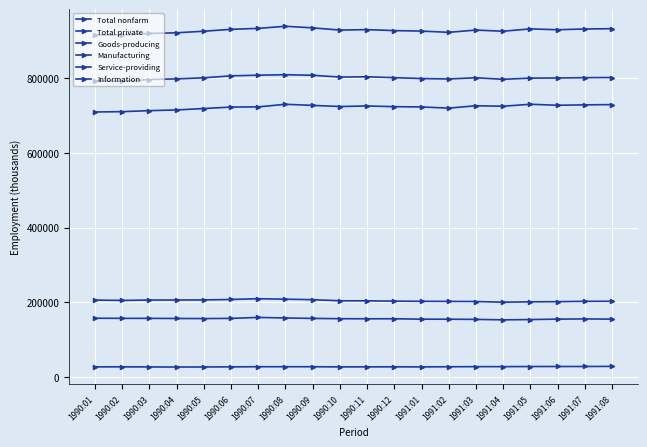

Reading left to right, list all the values displayed in this chart.

Total nonfarm: 915000	915100	918800	920700	924800	929900	932400	938100	933800	927900	929100	926500	925200	921900	927900	924800	931100	928800	930800	931600
Total private: 791900	791100	795700	797400	800300	805600	807300	808600	807100	802300	803000	800700	798300	797200	800400	796300	799500	799800	800700	801100
Goods-producing: 206100	205200	206300	206300	206600	207800	209800	208600	207200	204300	204100	203300	202800	202600	202300	200500	201500	201900	202800	202900
Manufacturing: 157600	157300	157300	156900	156700	157200	159800	158300	157100	156400	156100	156200	155100	155000	154500	153300	154100	155200	155800	155200
Service-providing: 708900	709900	712500	714400	718200	722100	722600	729500	726600	723600	725000	723200	722400	719300	725600	724300	729600	726900	728000	728700
Information: 27600	27700	27400	27200	27300	27600	28000	28000	28000	27500	27600	27700	27500	27900	28200	28200	28500	28600	28600	28900